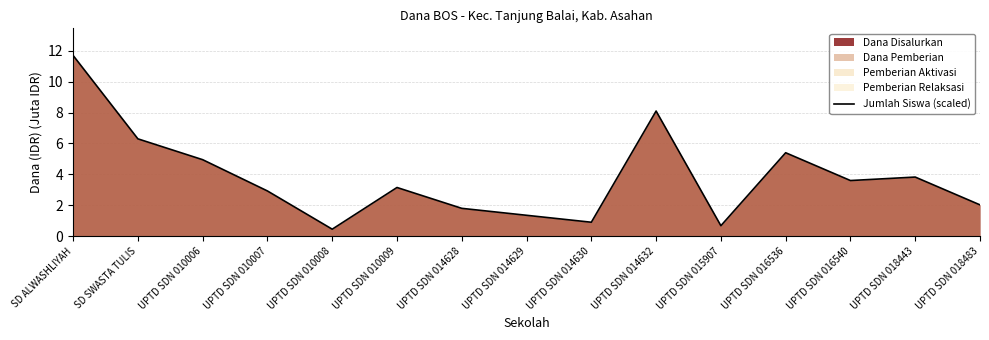

What position from the right is UPTD SDN 010007?

12